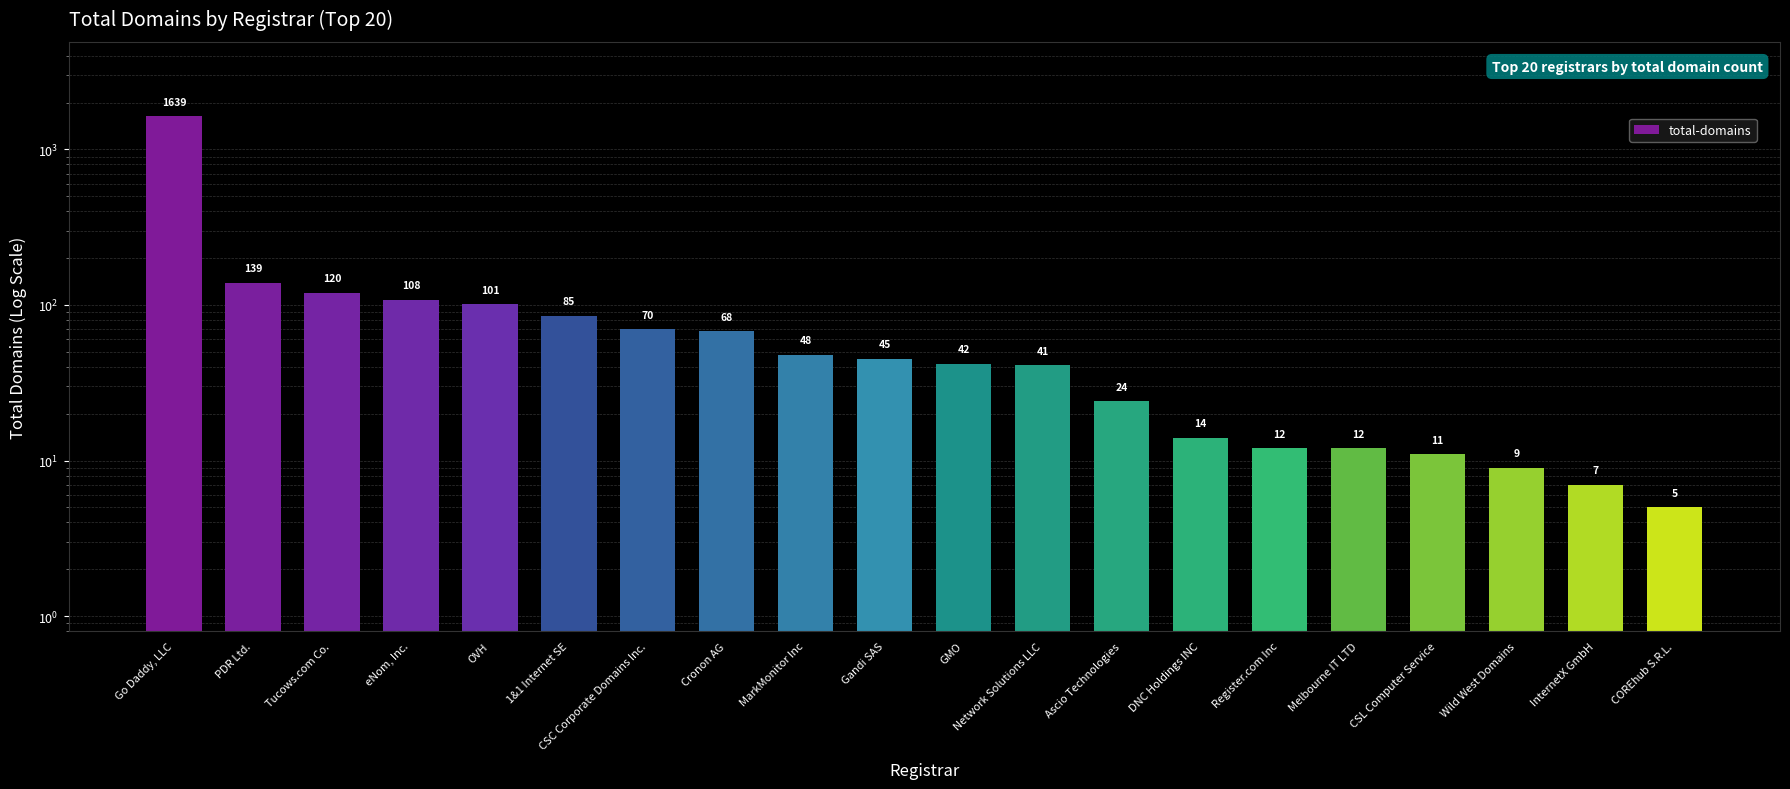

True or false: the data shows 12 at Melbourne IT LTD.

True